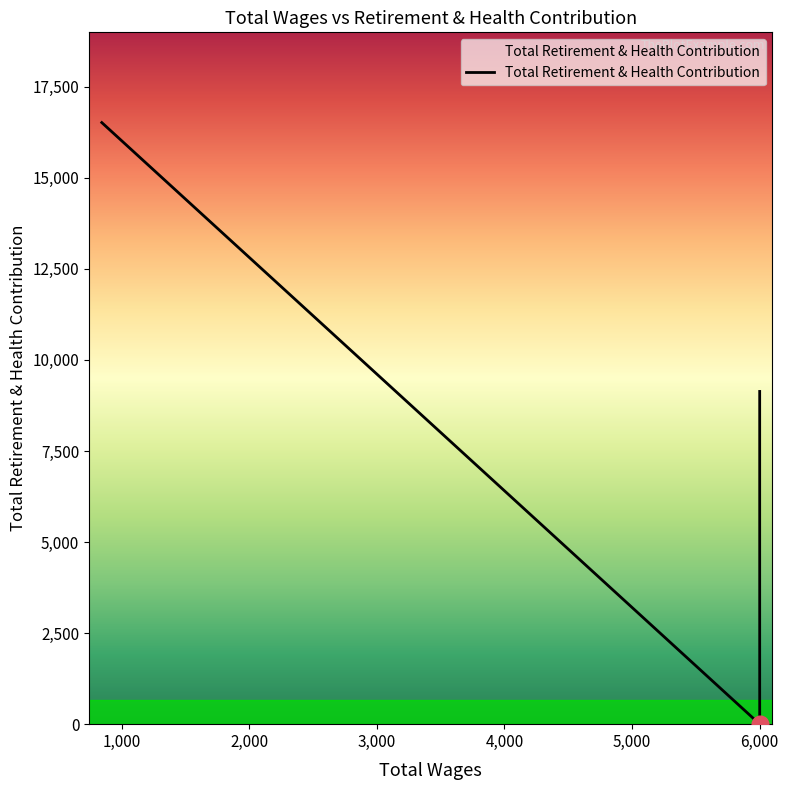

What is the average value?

5355